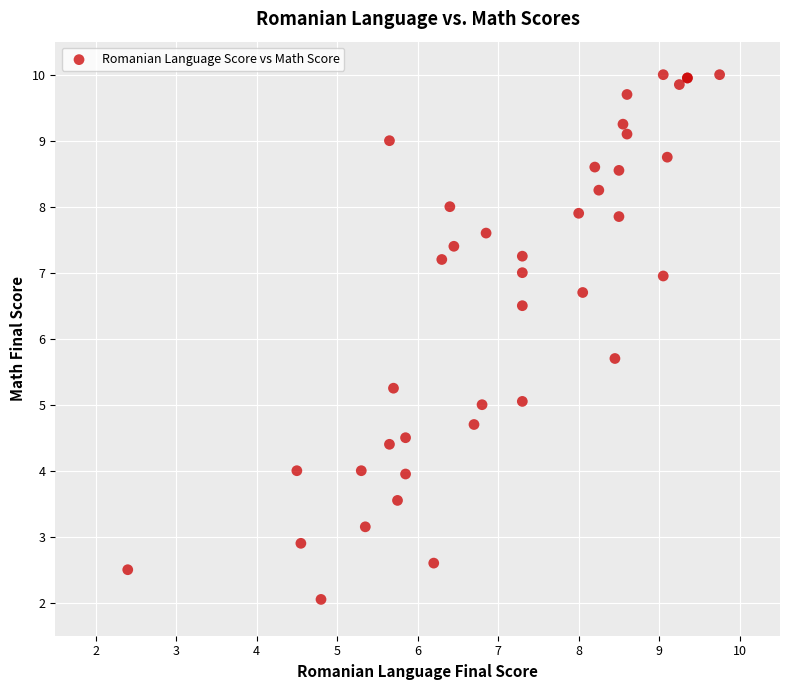

What Y value in the scatter plot is closest to 6?

5.7